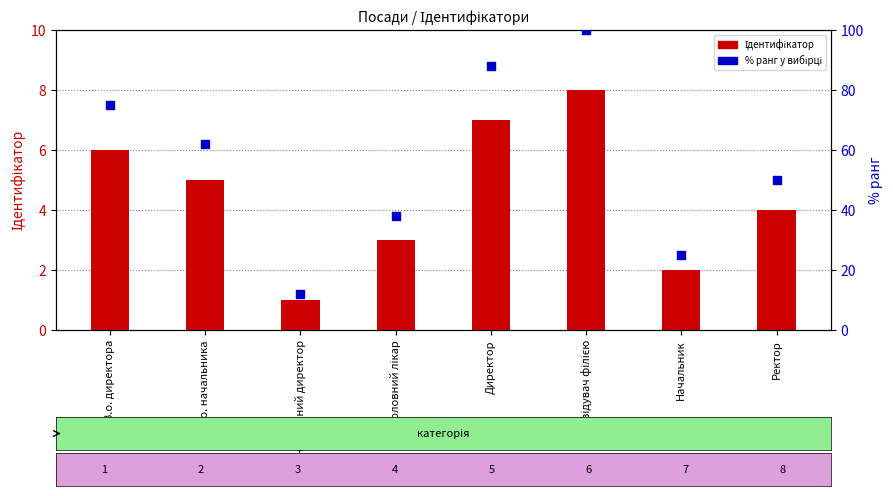

What are all the series names shown in the legend?

Ідентифікатор, % ранг